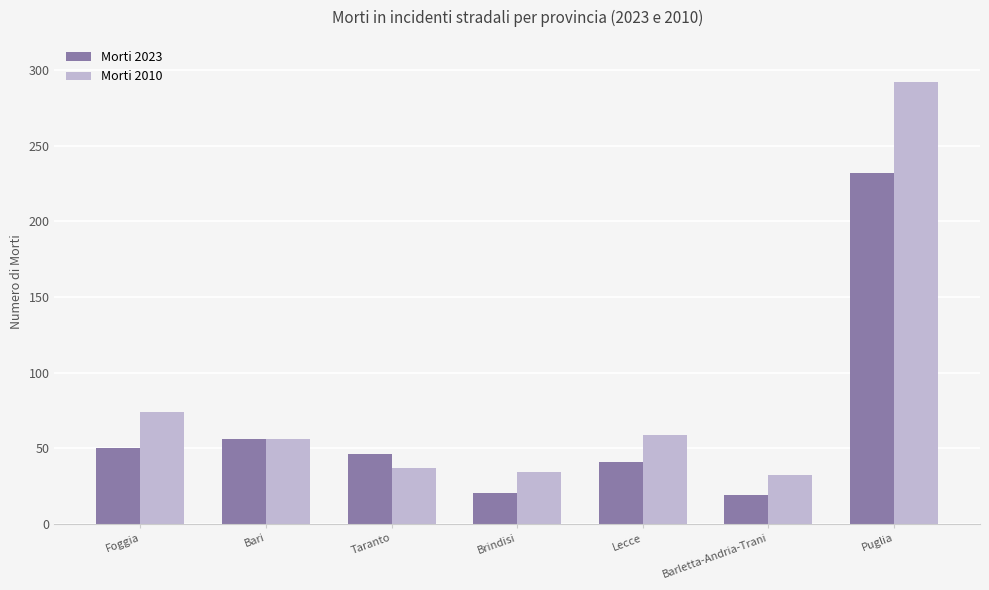

How many bars are there in total?

14